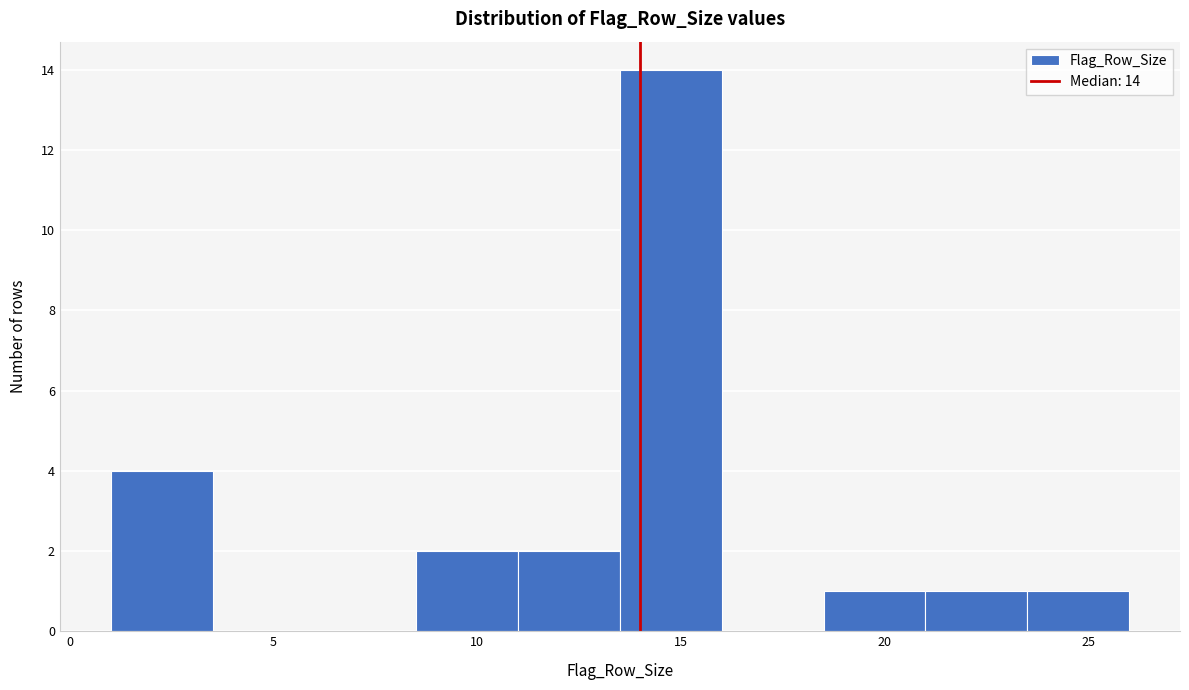

Over which range of the x-axis is the bar tallest?

13.5 to 16.0